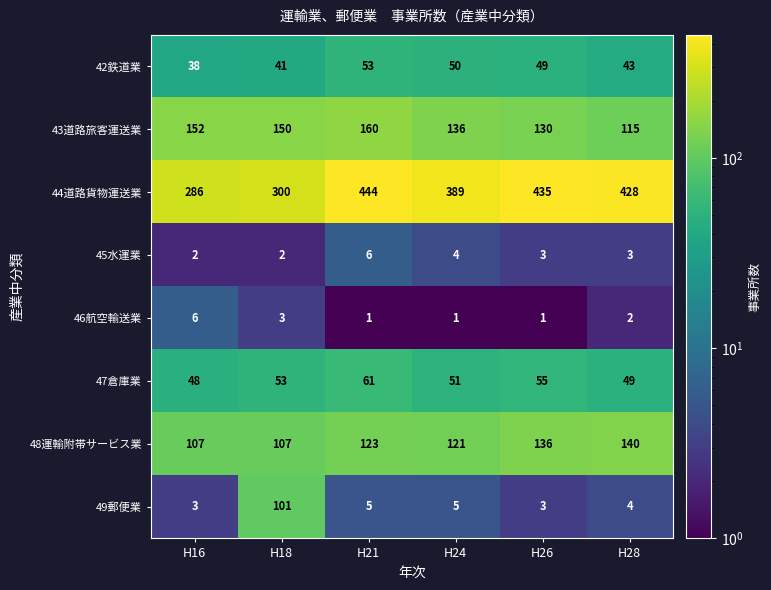

What is the average value of the 45水運業 series?

3